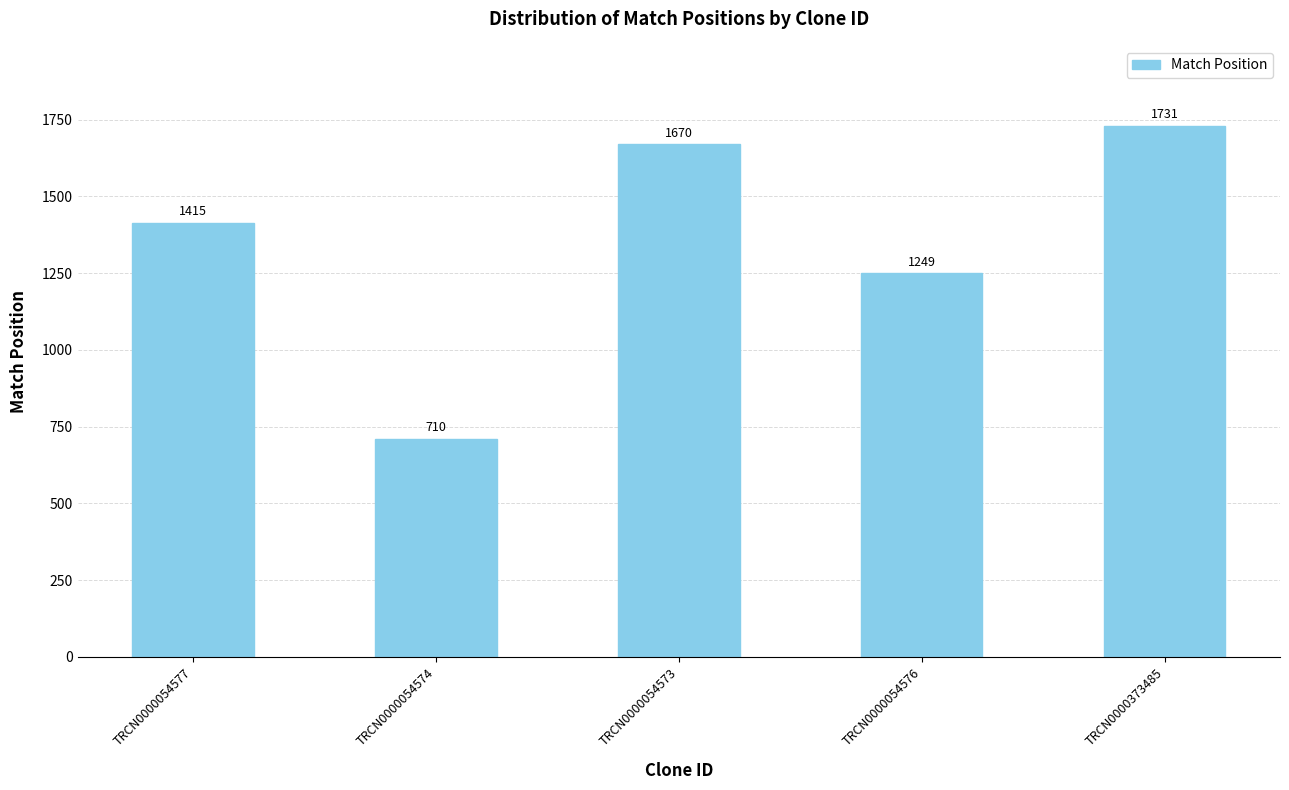

List the labels in order of value, largest first.

TRCN0000373485, TRCN0000054573, TRCN0000054577, TRCN0000054576, TRCN0000054574